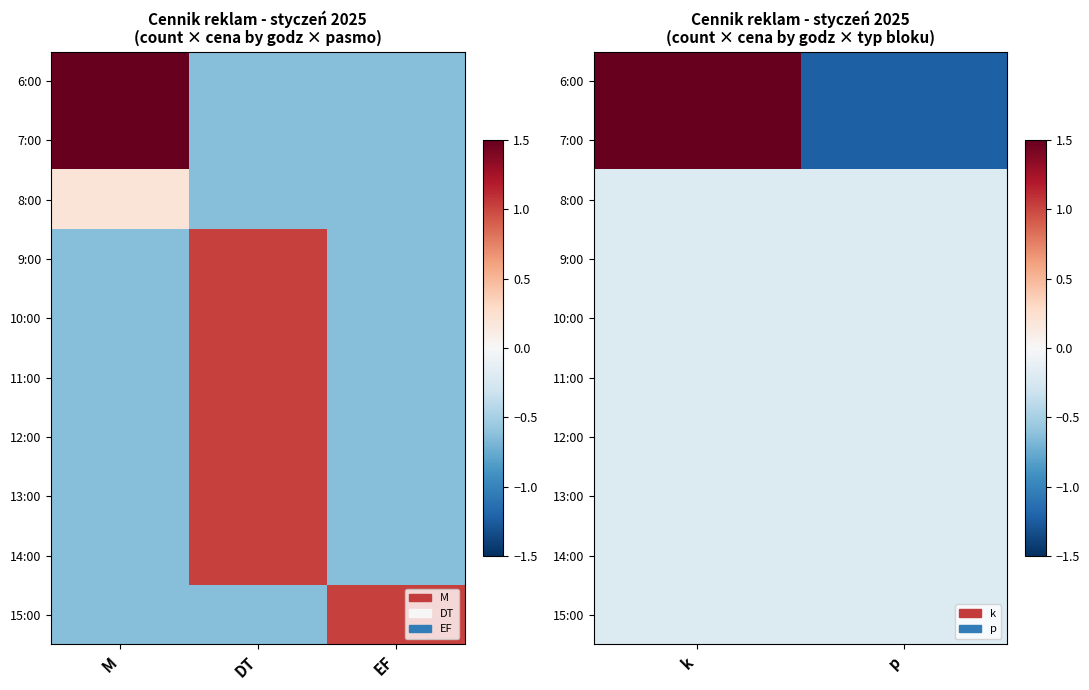

The value of 13:00 at p is -0.1. True or false?

False